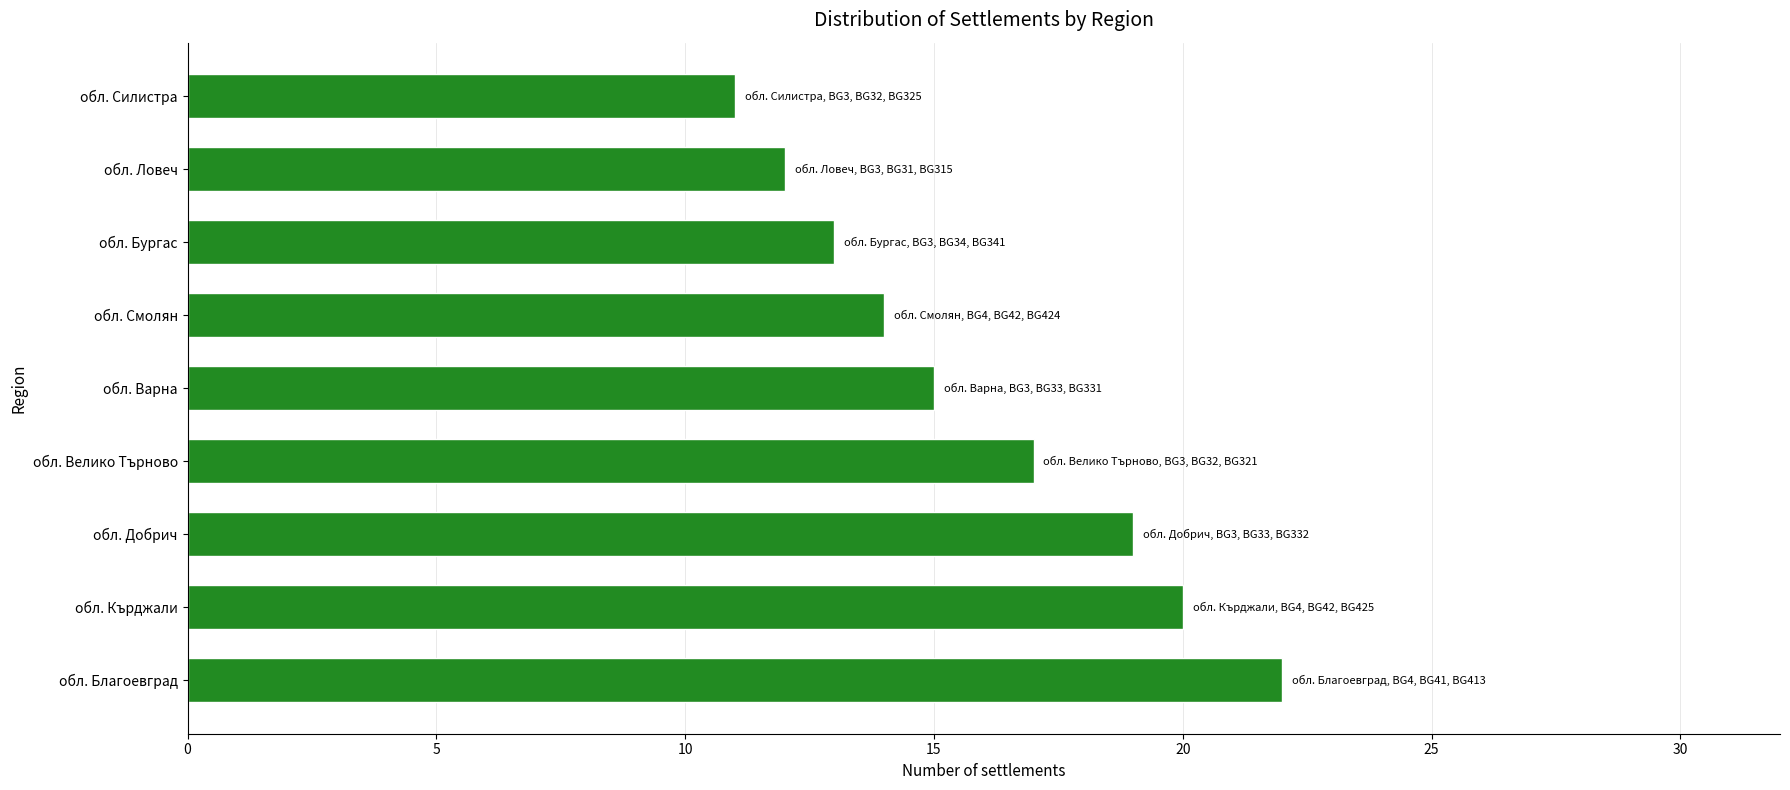

What is the difference between the maximum and minimum values?

11